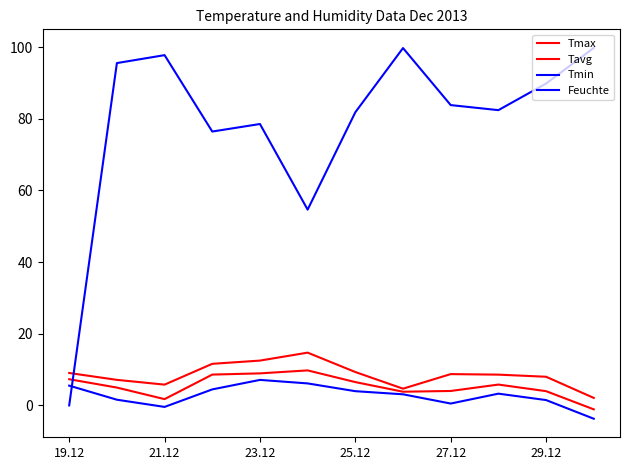

Does the chart display data point markers on the line(s)?

No